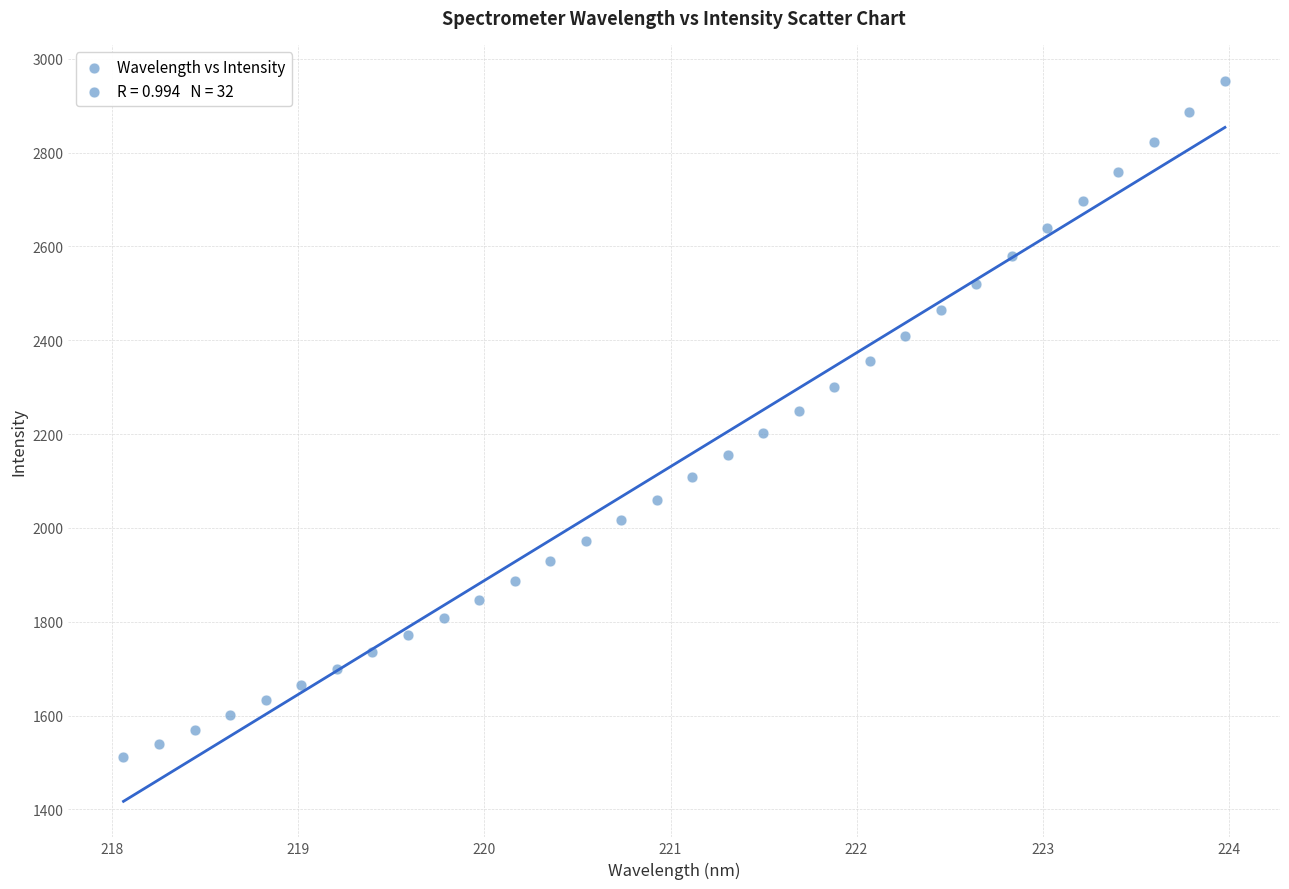

What is the range of X values (max minus min)?

5.9